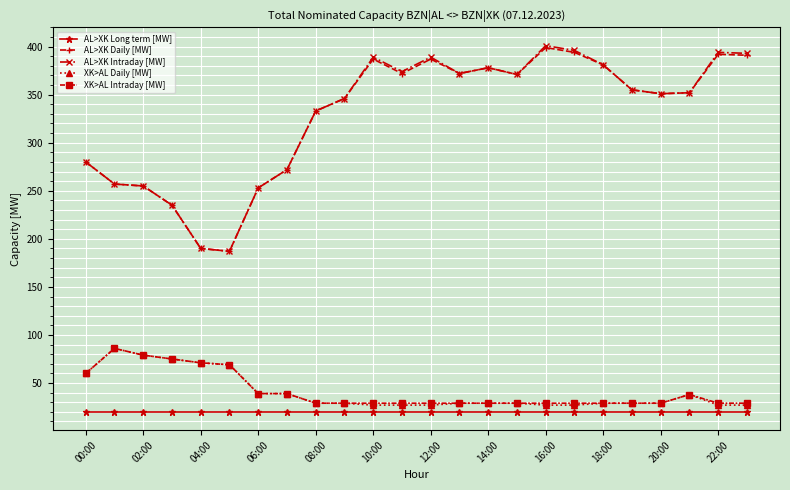

What is the value of the XK>AL Intraday [MW] point at the 2nd from the left?

86